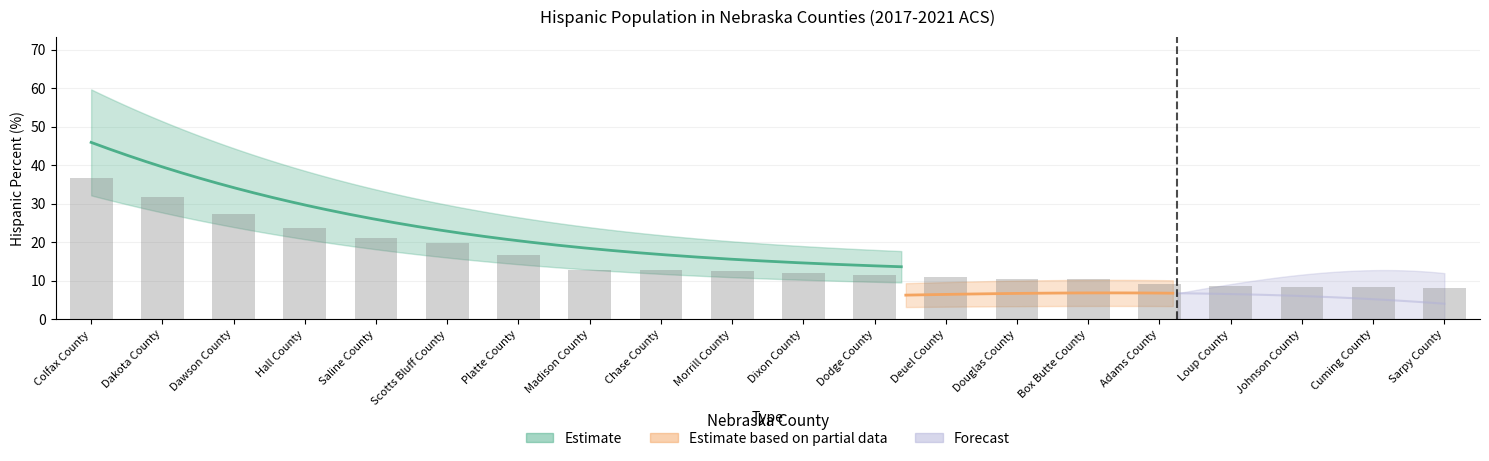

What is the smallest value displayed?

8.1